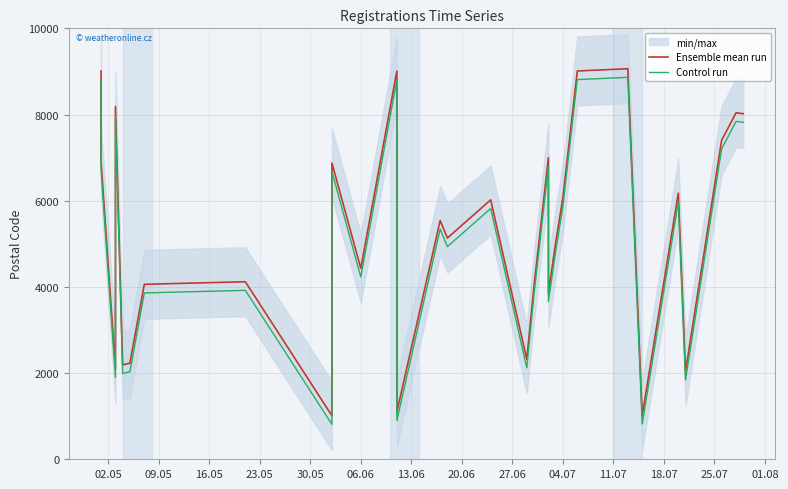

Which series has the largest total across all categories?

Ensemble mean run